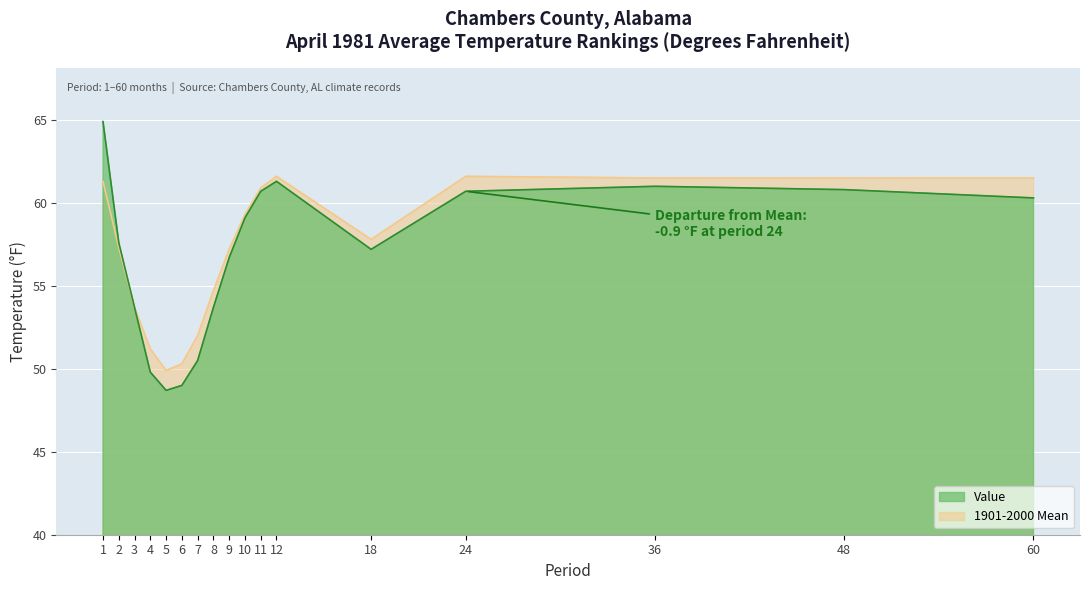

How many lines are shown in the chart?

2